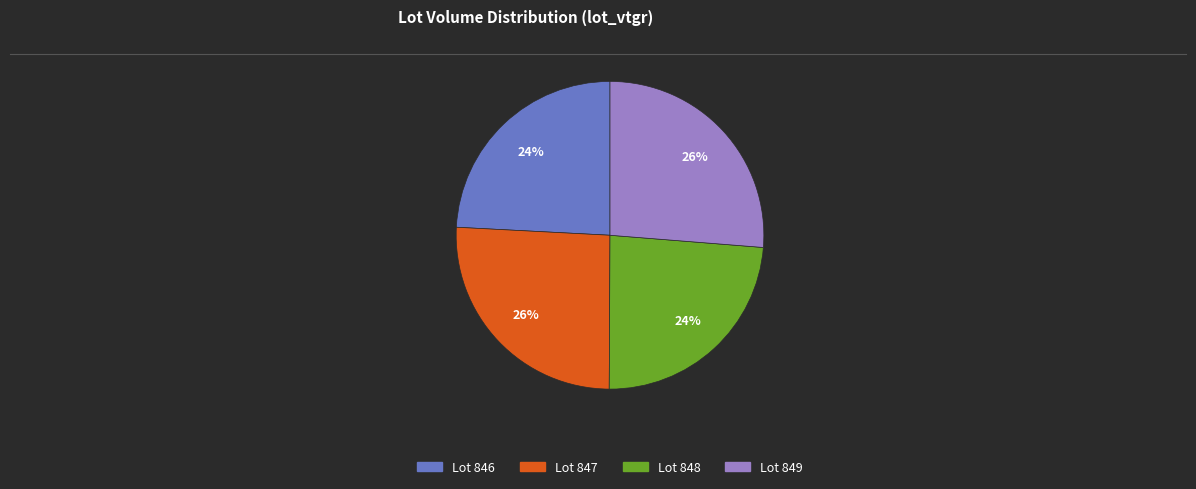

To the nearest percent, what is the difference between the largest and smallest slice percentages?

2%